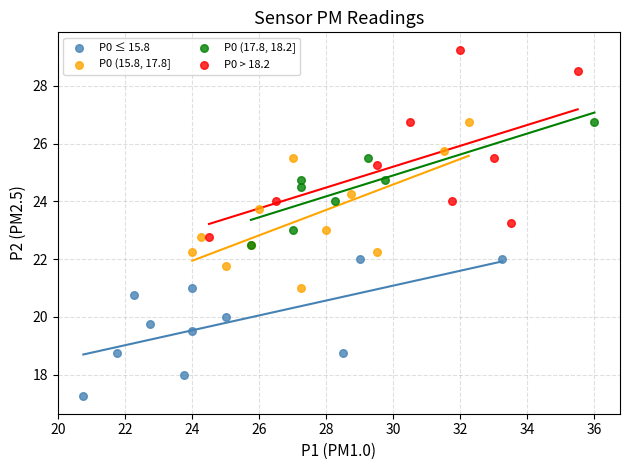

Which series reaches the minimum Y coordinate?

P0 ≤ 15.8